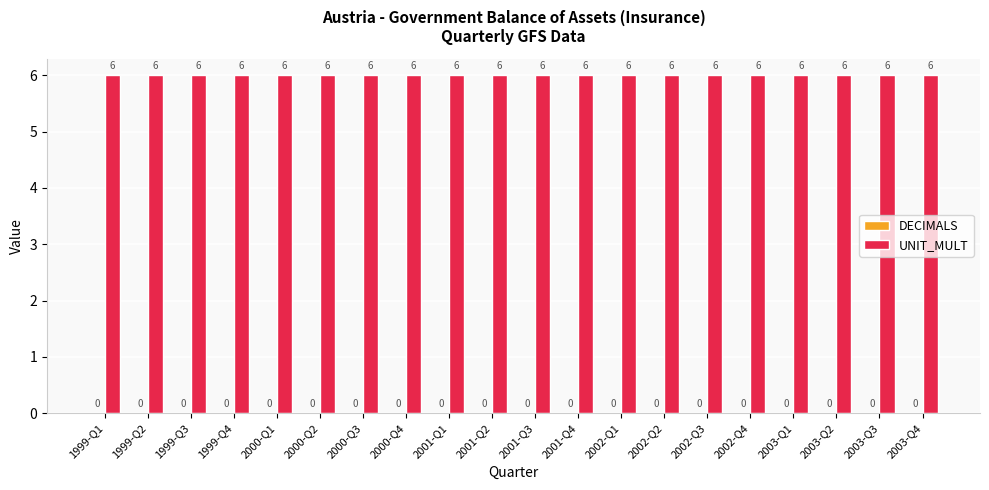

The DECIMALS series shows 0 at 2001-Q4. True or false?

True